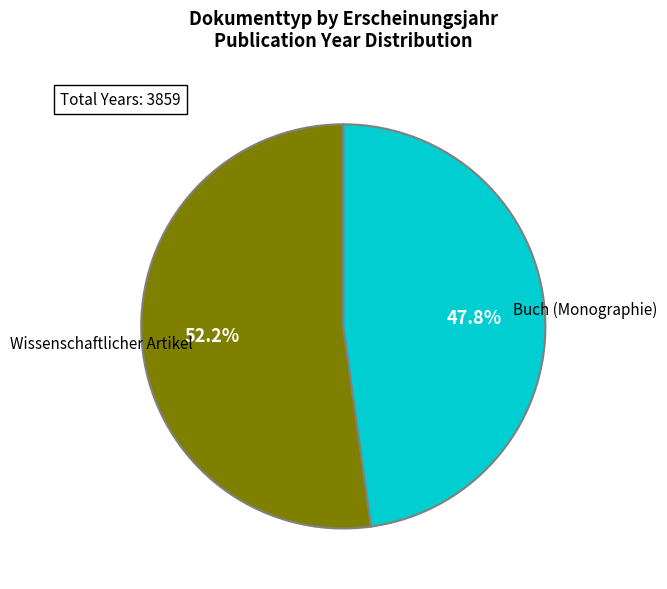

What percentage is the Wissenschaftlicher Artikel slice, to the nearest percent?

52%